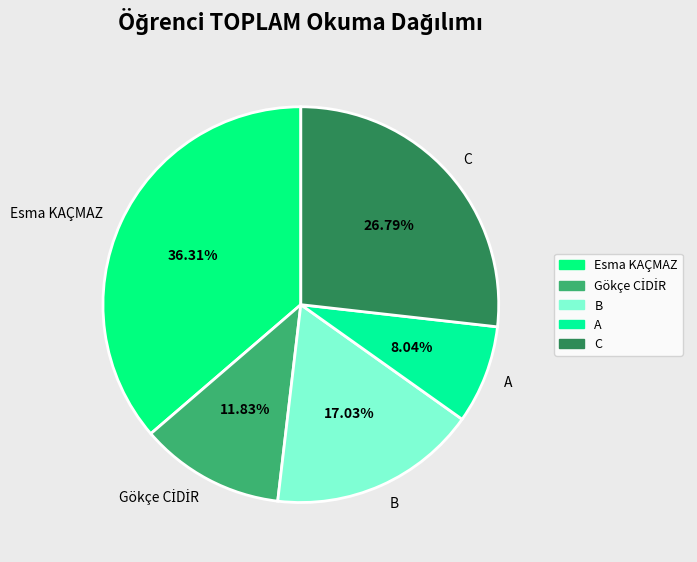

How many segments does this pie chart have?

5